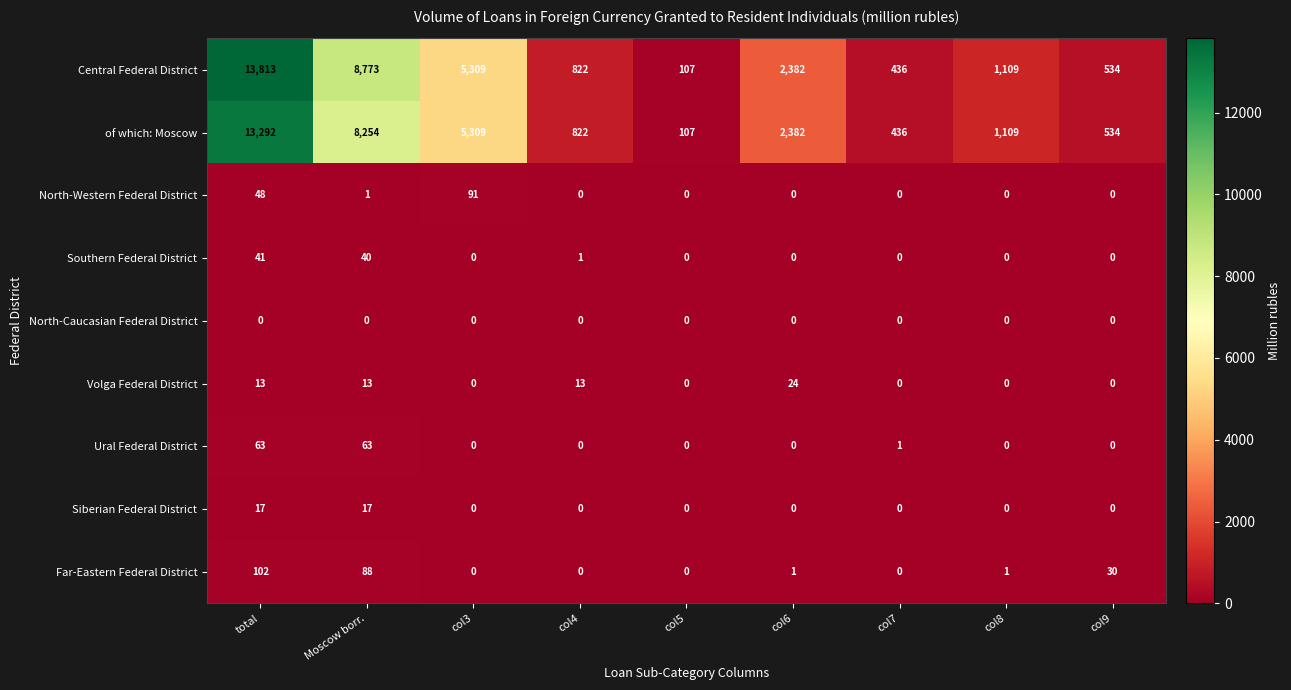

Is it true that Siberian Federal District equals -8 at col9?

False